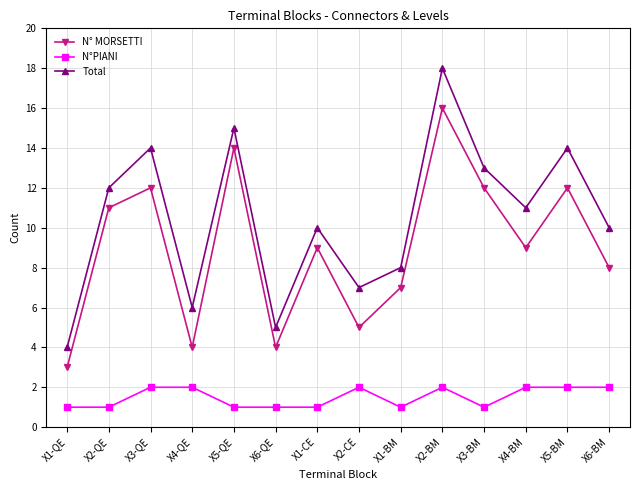

At how many categories does at least one series exceed 16?

1